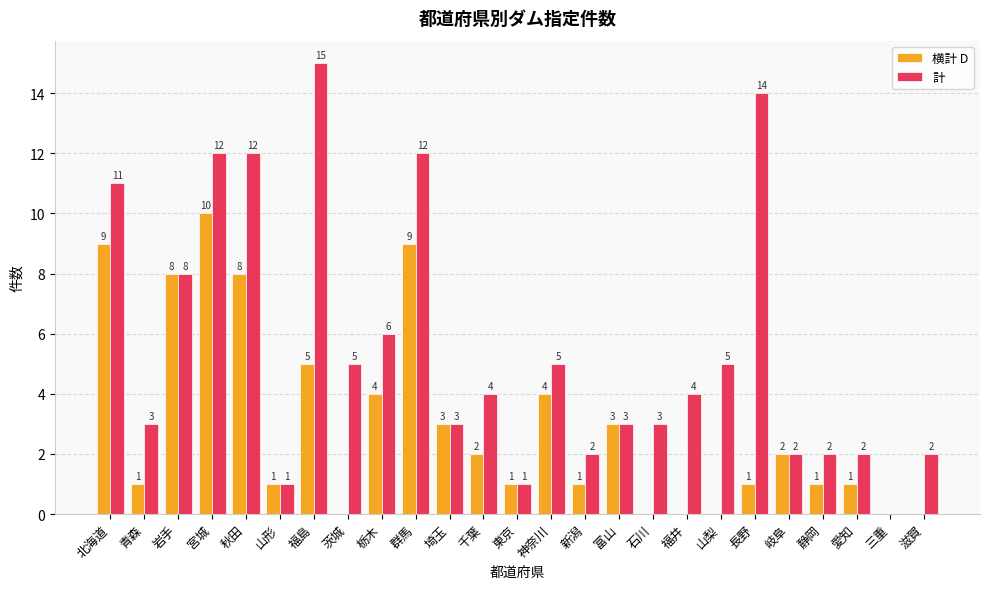

Between 宮城 and 群馬, which series saw the biggest shift?

横計 D